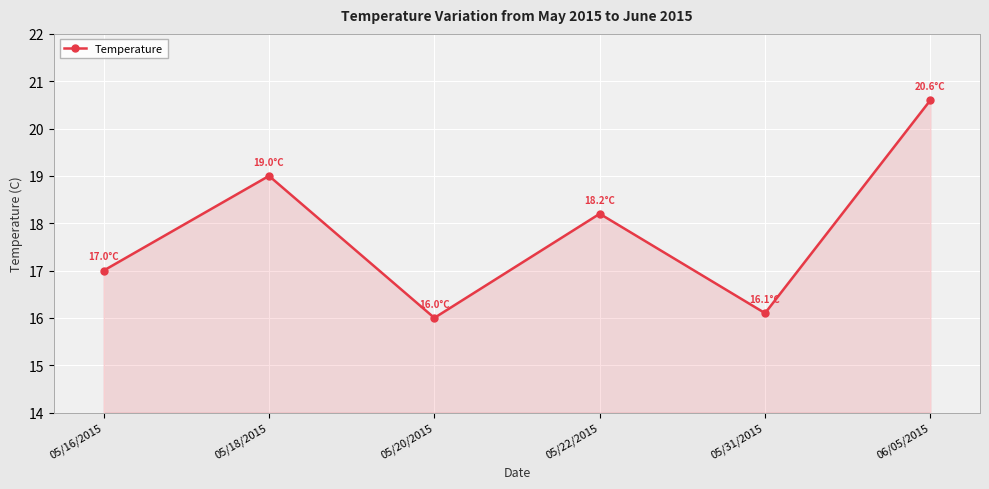

What is the smallest value displayed?

16.0